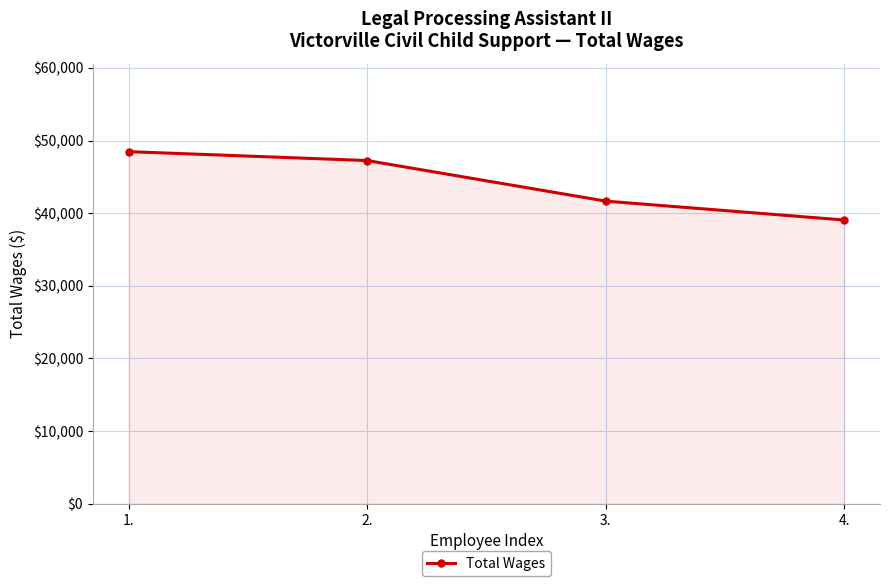

Where is the data nearest to the value 43766?

3.